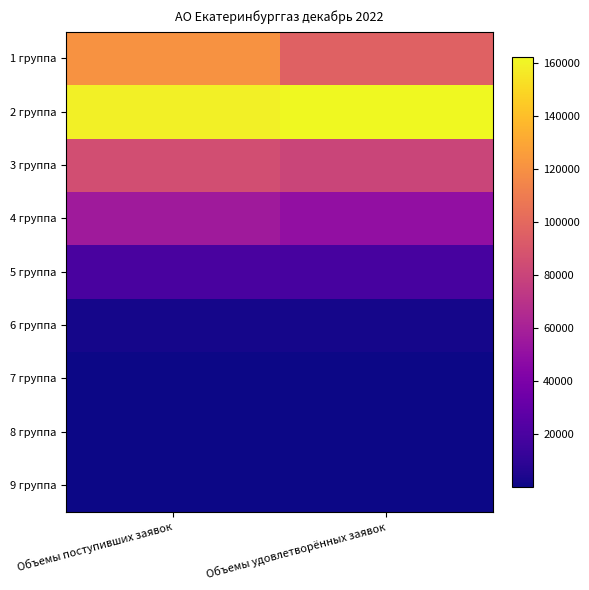

What is the total value across all series at Объемы поступивших заявок?

442678.9